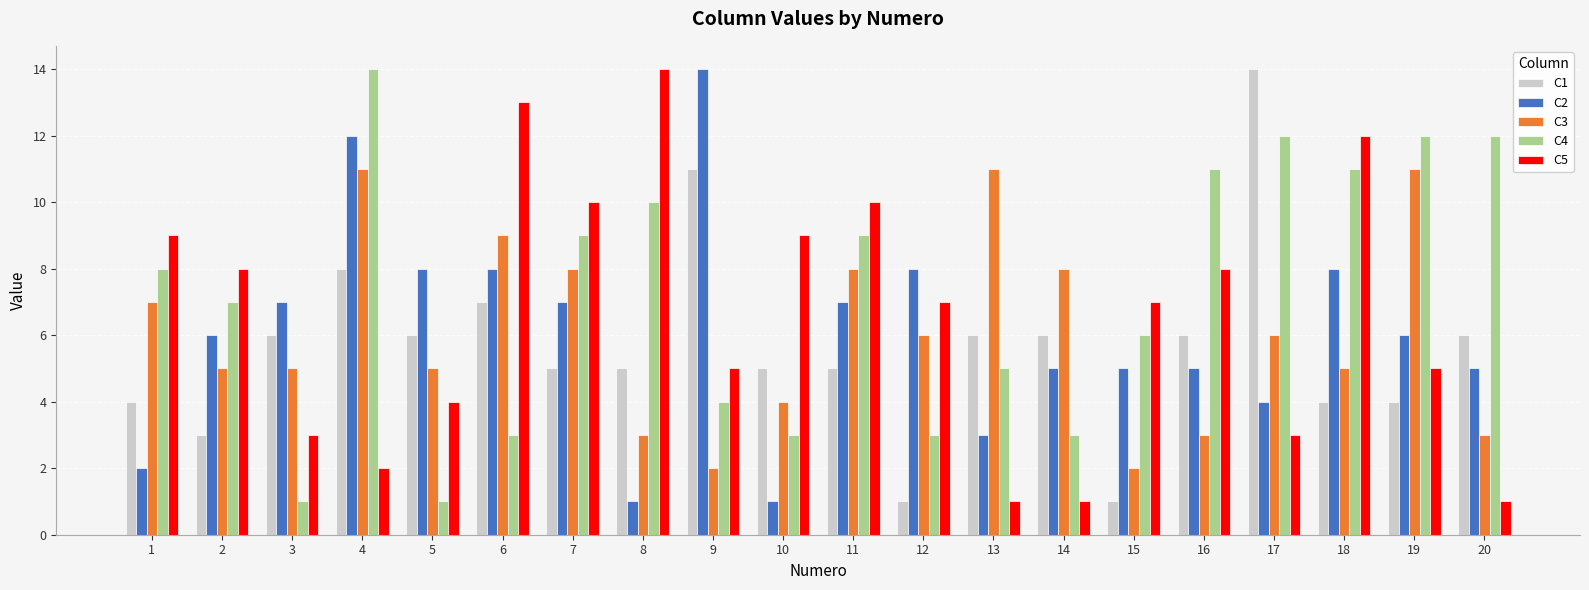

What is the difference between the maximum and minimum values in the C2 series?

13